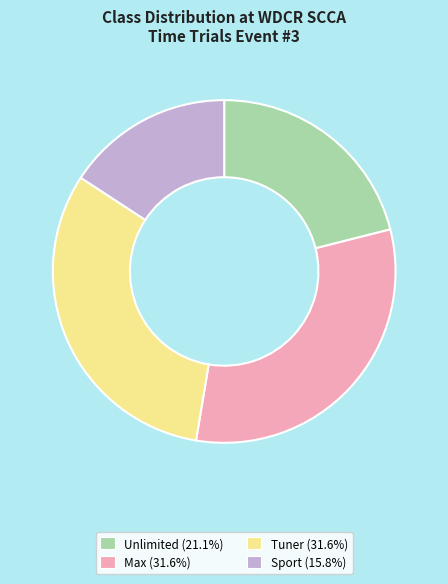

Is there any slice that represents more than half of the pie?

No